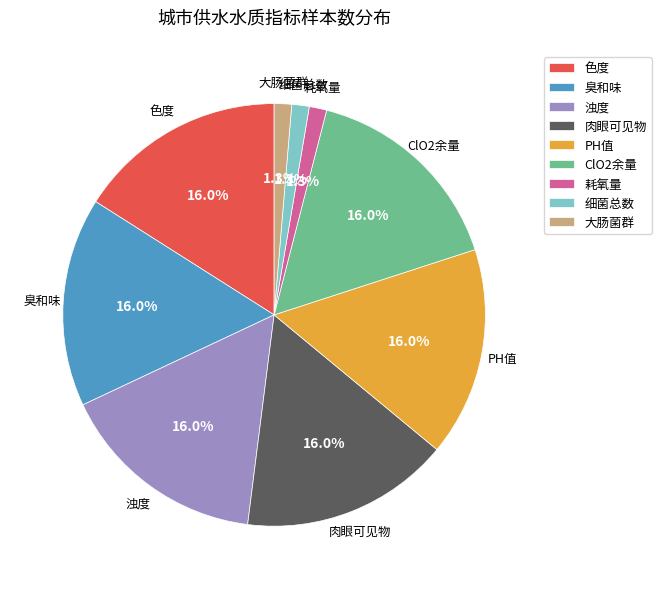

To the nearest percent, what percentage of the pie is 大肠菌群?

1%